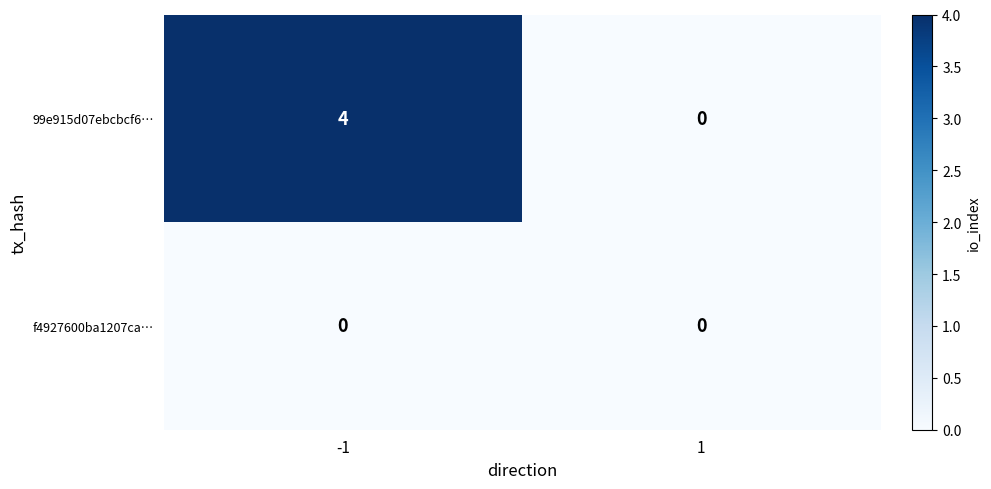

Reading left to right, what are all the values shown in this chart?

99e915d07ebcbcf6…: 4	0
f4927600ba1207ca…: 0	0